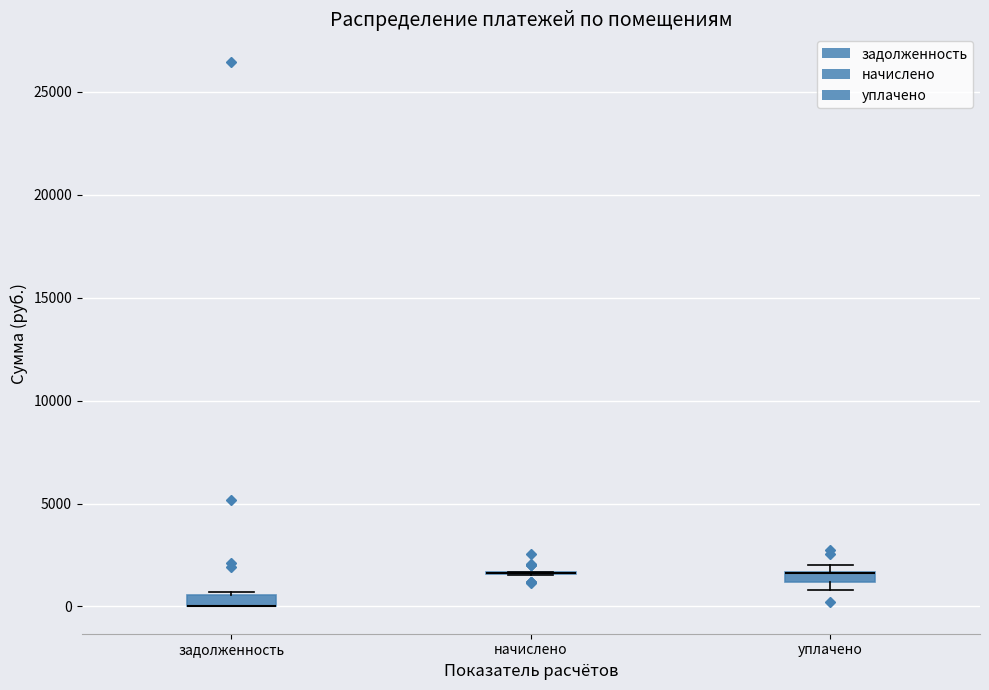

Where is the lower edge of the box for уплачено on the y-axis? The values are not printed on the chart, so give them approximately, as read against the axis.

1000